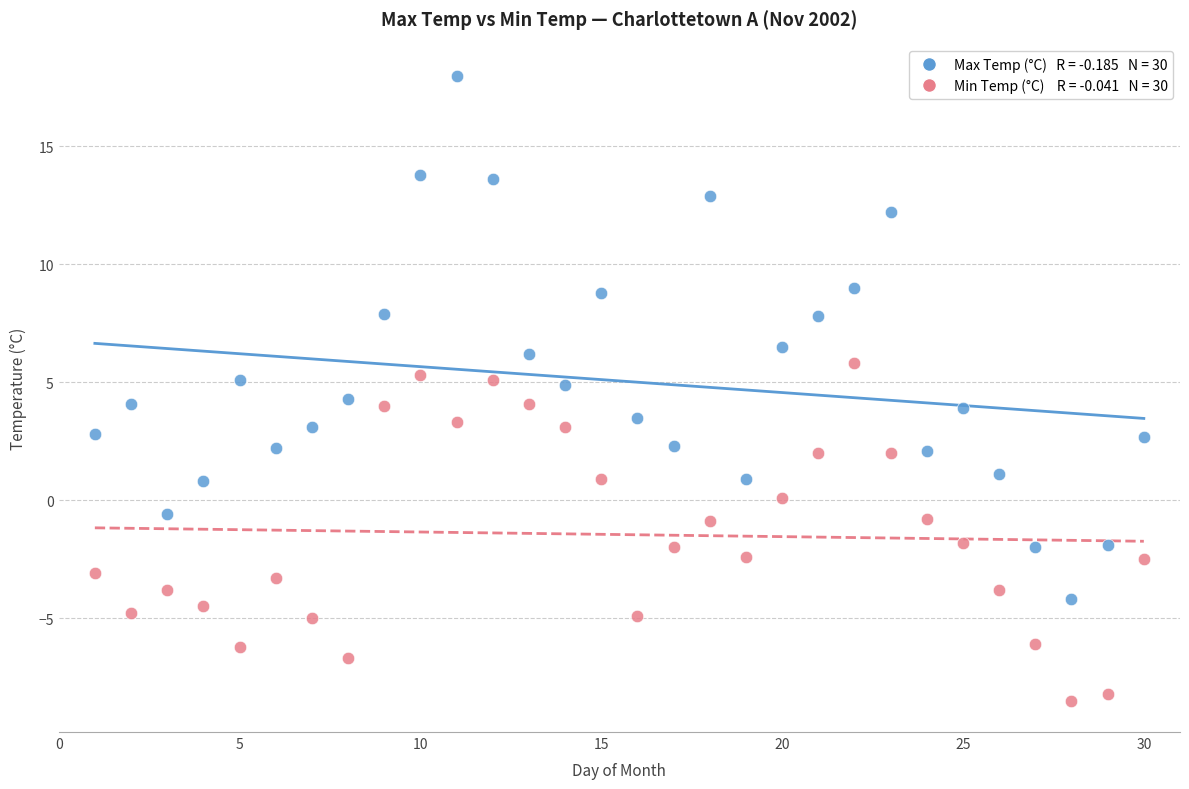

Across all data points, what is the range of Y values (max minus min)?

26.5